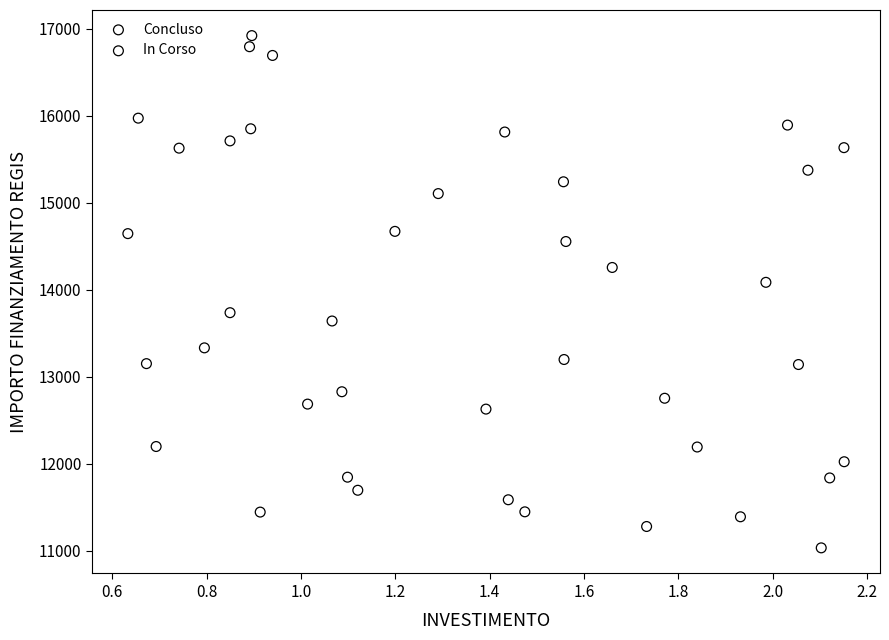

Which series reaches the maximum Y coordinate?

In Corso